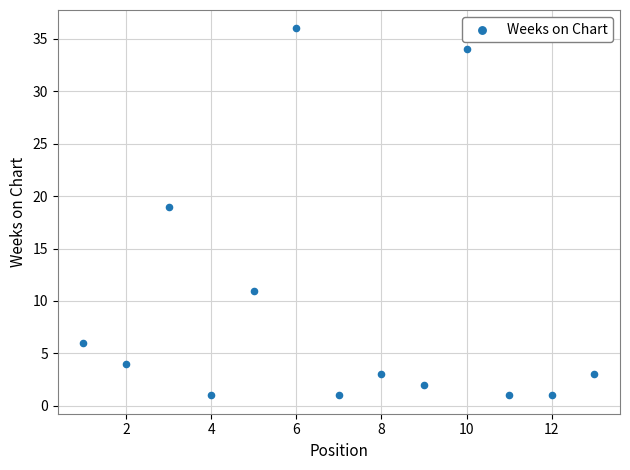

What Y value in the scatter plot is closest to 18?

19